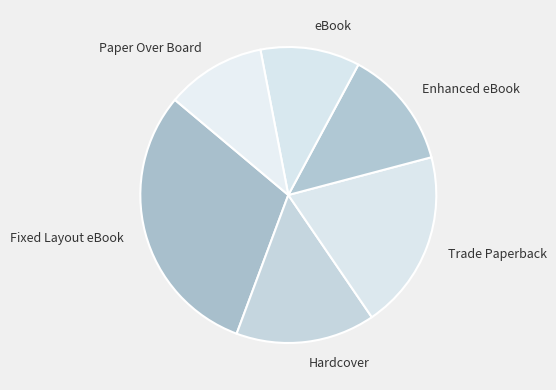

Approximately how many times larger is the value at Fixed Layout eBook compared to eBook?

2.8